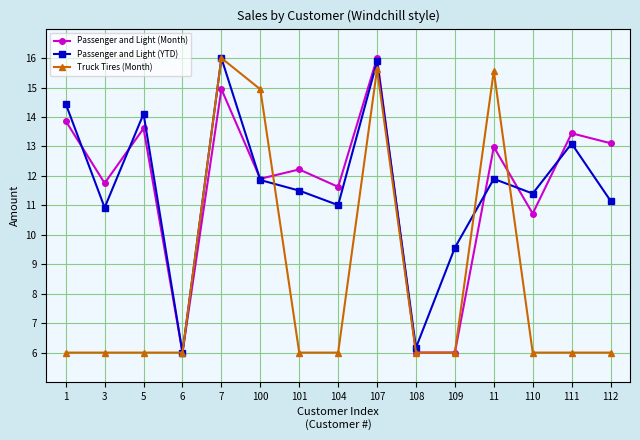

True or false: Truck Tires (Month) and Passenger and Light (YTD) cross at least once.

True